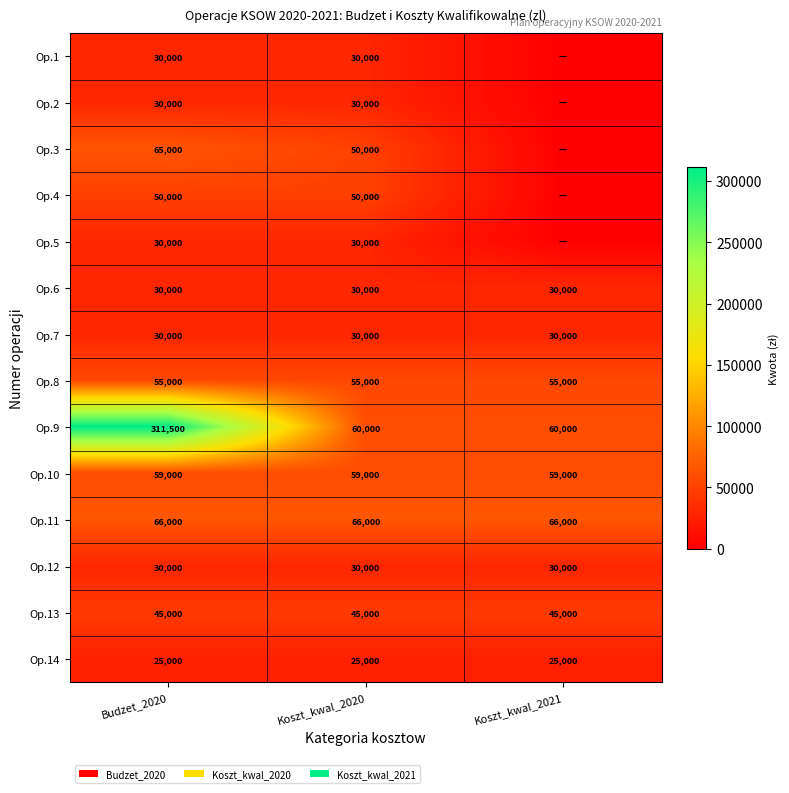

Count the number of categories in the chart.

3